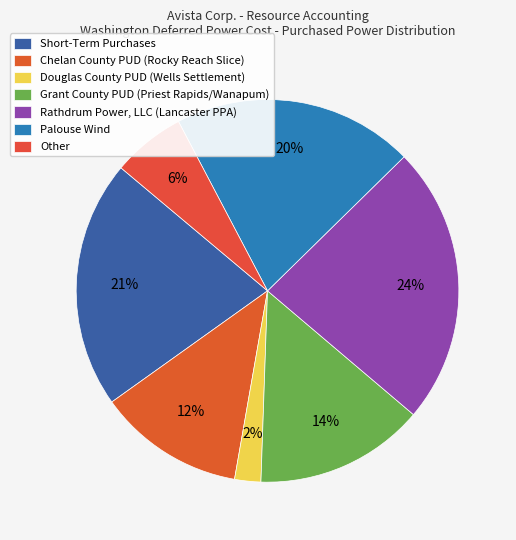

Is Grant County PUD (Priest Rapids/Wanapum) the majority of the pie?

No